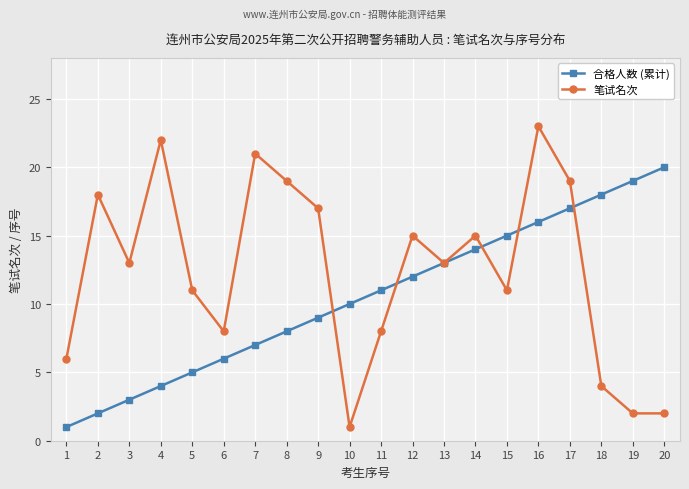

Between which two adjacent categories do 合格人数 (累计) and 笔试名次 first intersect?

9 and 10